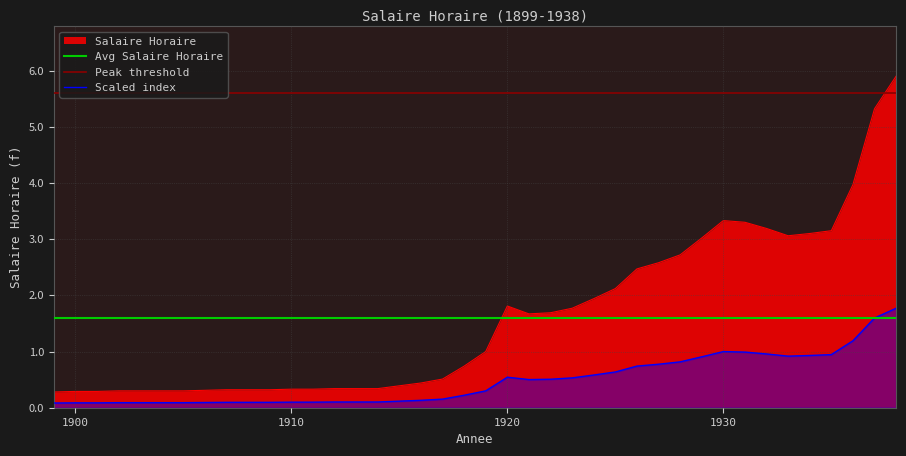

Between 1928 and 1915, which is larger?

1928